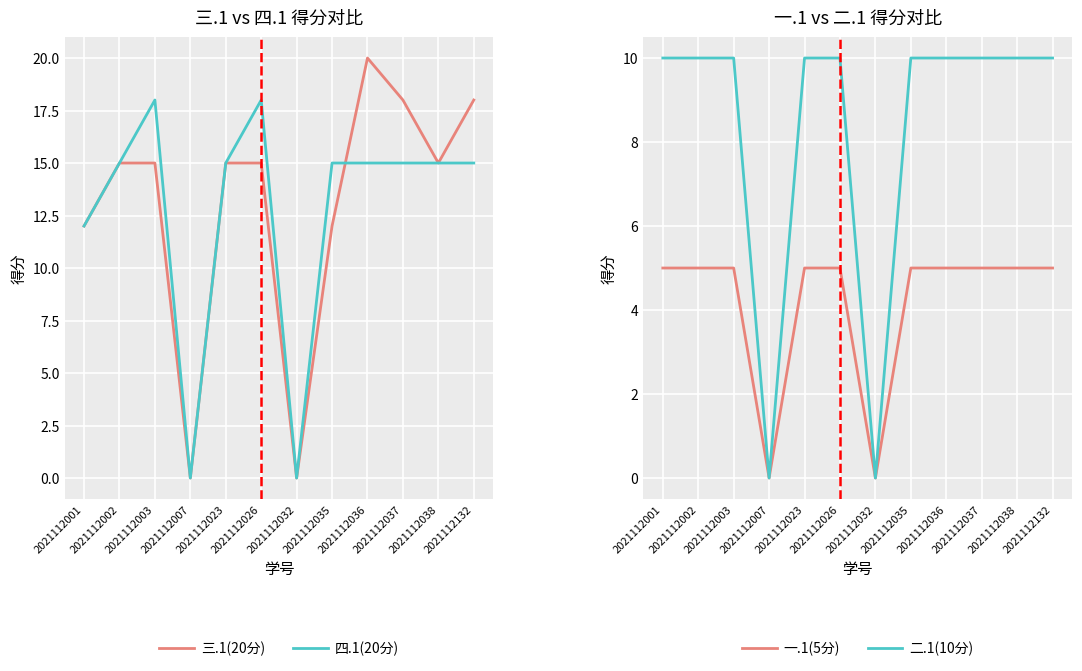

What is the difference between the maximum and minimum values in the 二.1(10分) series?

10